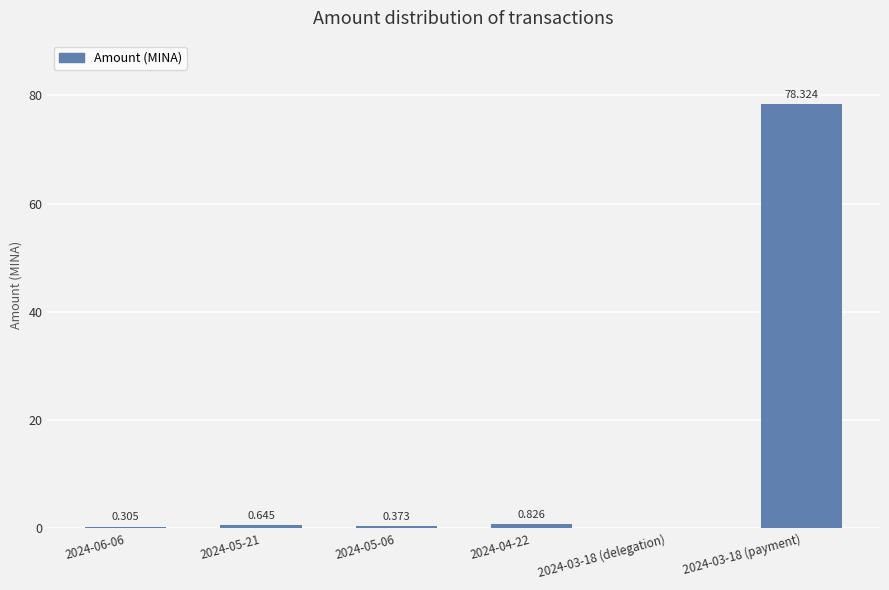

How many data points are above 0?

5